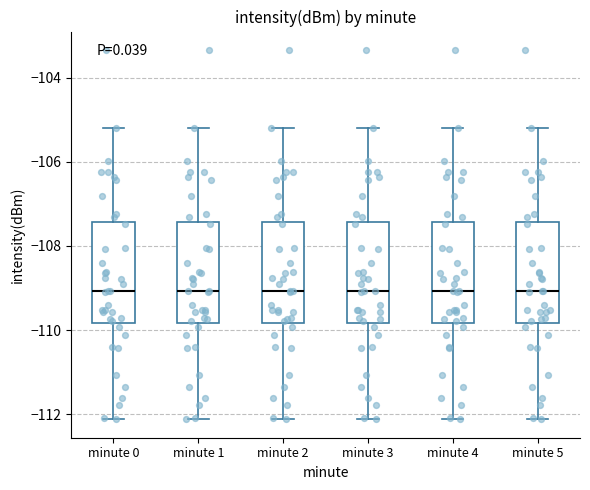

Reading left to right, transcribe this box plot: for each box, give where its median line is, the range the box spans, and where its two whiskers end, as read against the y-axis. The values are not printed on the chart, so give them approximately, as read against the axis.

minute 0: median -109.0, box -109.8 to -107.4, whiskers -112.2 to -105.2
minute 1: median -109.0, box -109.8 to -107.4, whiskers -112.2 to -105.2
minute 2: median -109.0, box -109.8 to -107.4, whiskers -112.2 to -105.2
minute 3: median -109.0, box -109.8 to -107.4, whiskers -112.2 to -105.2
minute 4: median -109.0, box -109.8 to -107.4, whiskers -112.2 to -105.2
minute 5: median -109.0, box -109.8 to -107.4, whiskers -112.2 to -105.2